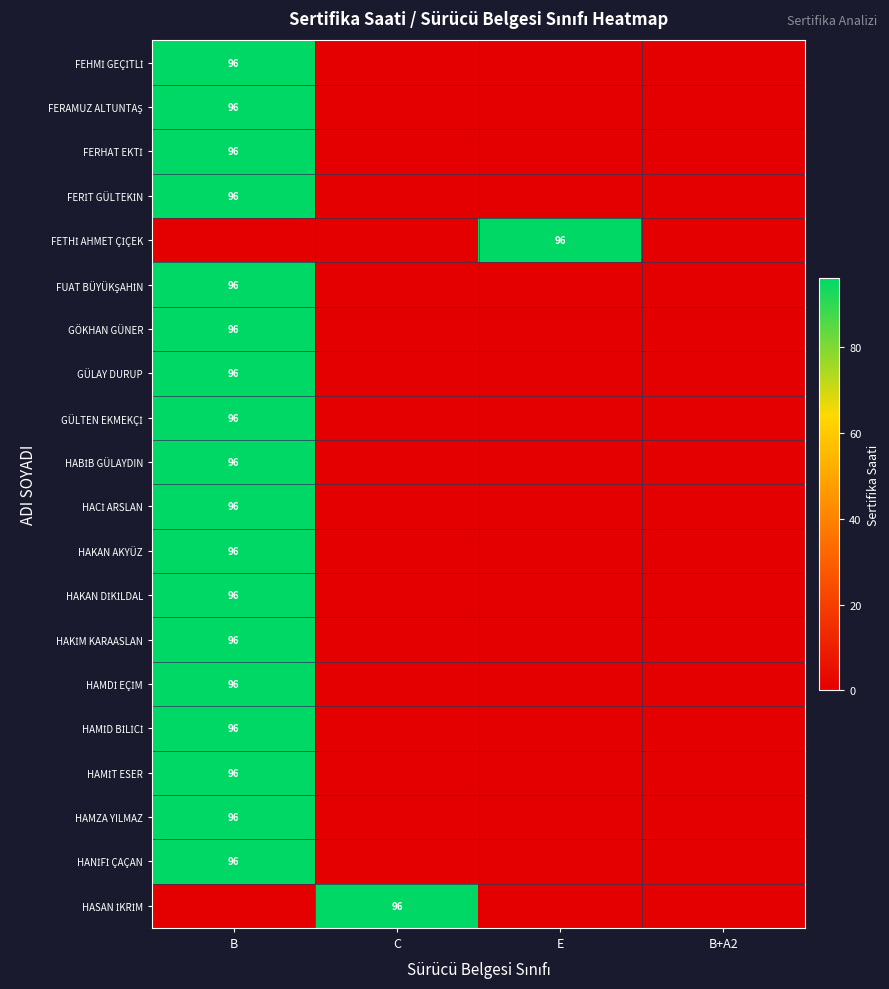

What is the maximum value for GÖKHAN GÜNER?

96